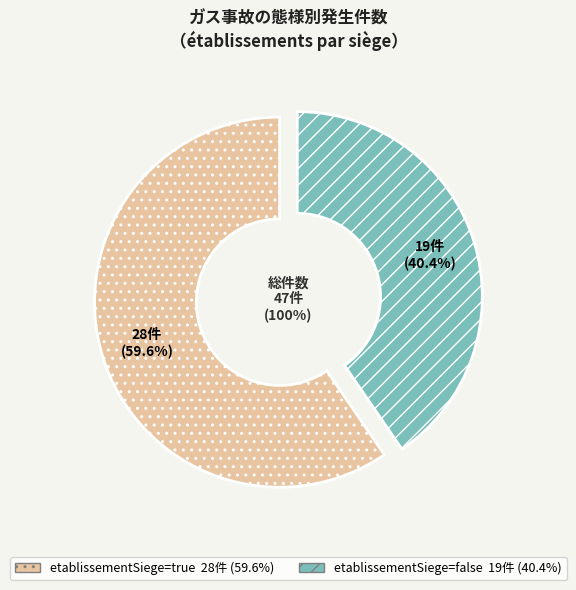

Between etablissementSiege=false and etablissementSiege=true, which is larger?

etablissementSiege=true